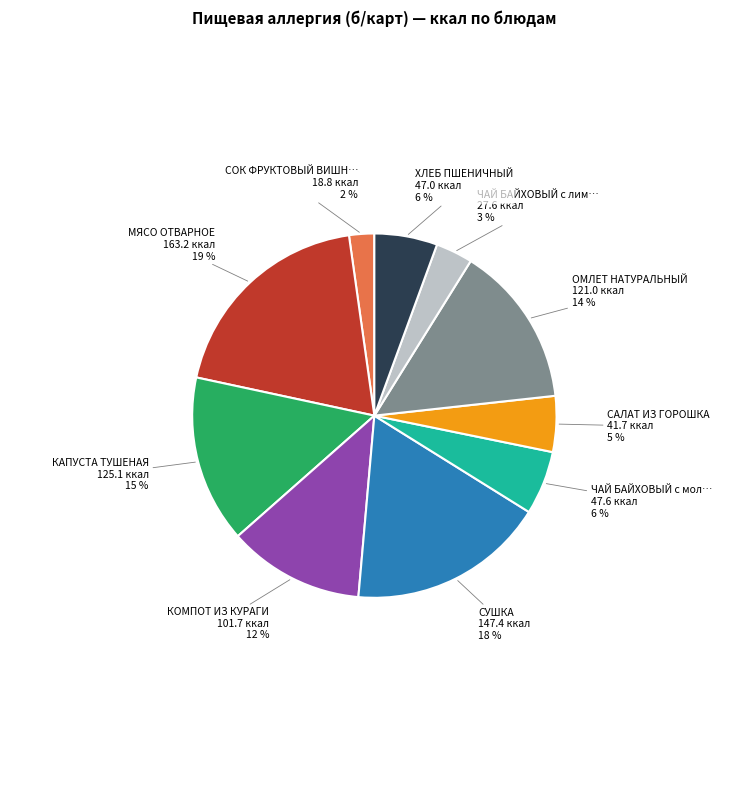

Does any single category account for the majority?

No